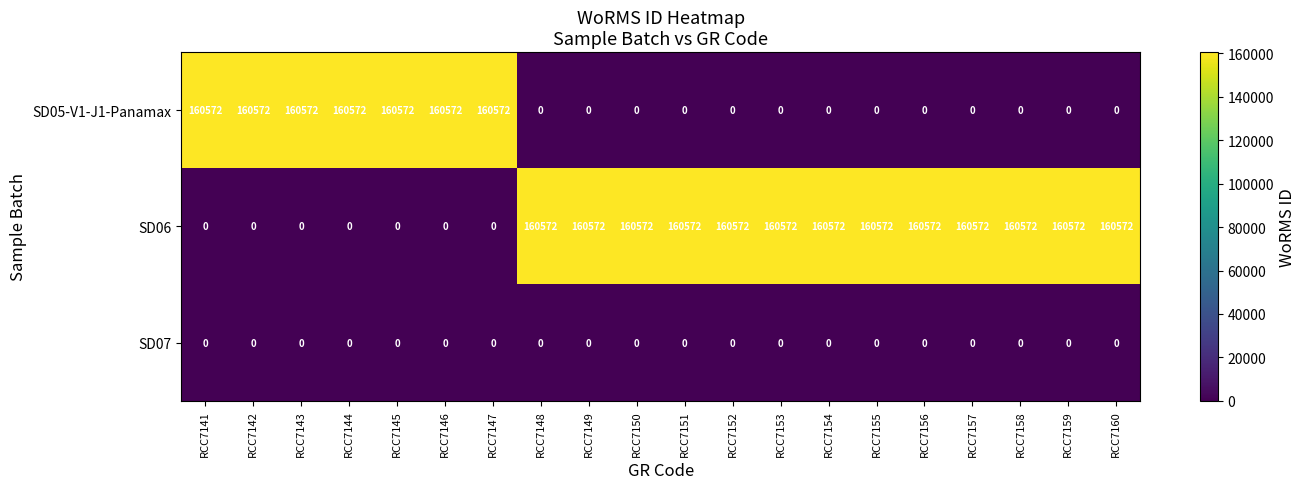

What is the maximum value shown in the chart?

160572